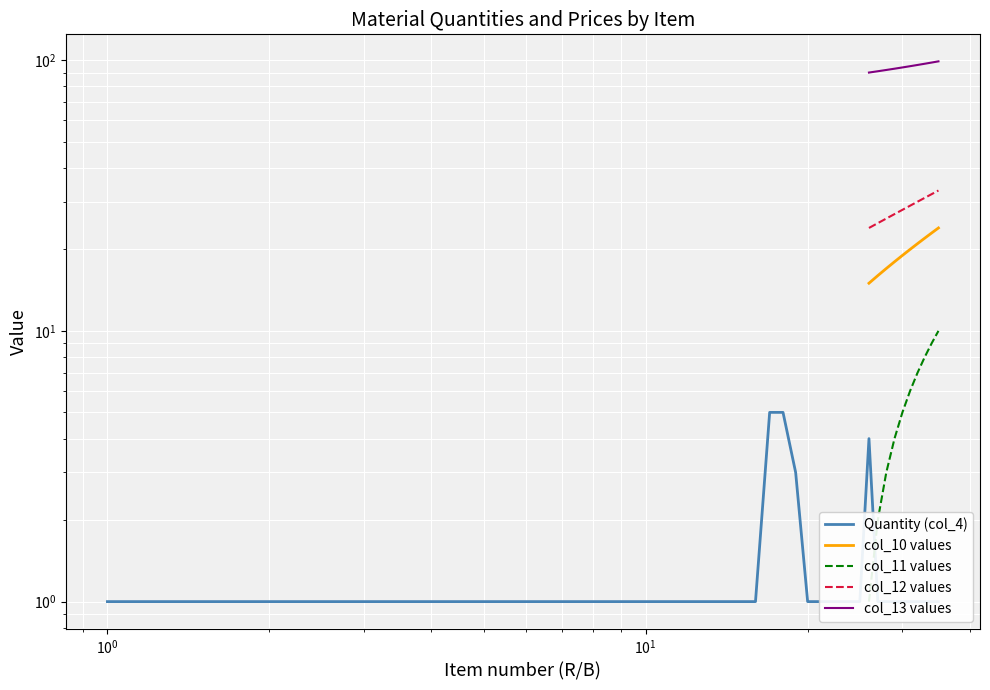

Is the value of col_13 values at $\mathdefault{10^{-1}}$ greater than the value of col_12 values at 10?

No